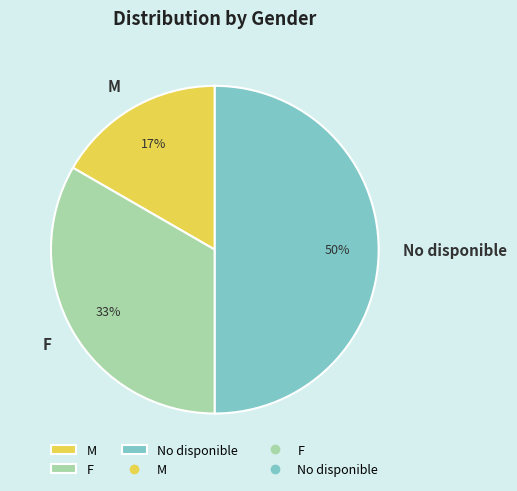

True or false: M accounts for 6% of the total.

False